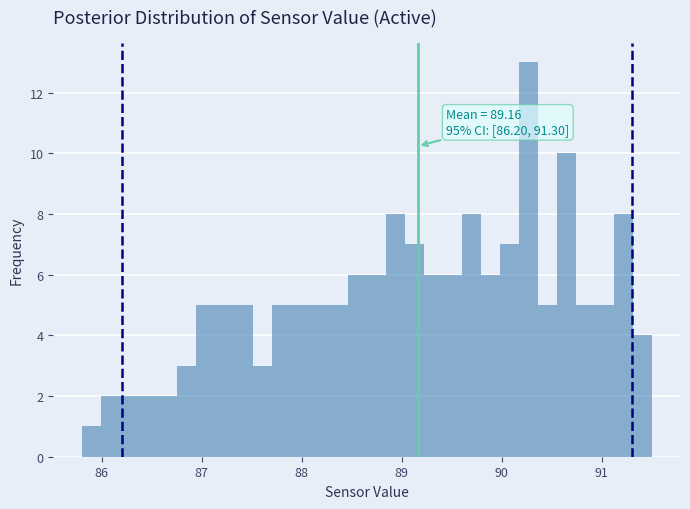

Around what value on the x-axis is the tallest bar? Give the approximate position of its centre, as read against the axis.

90.3